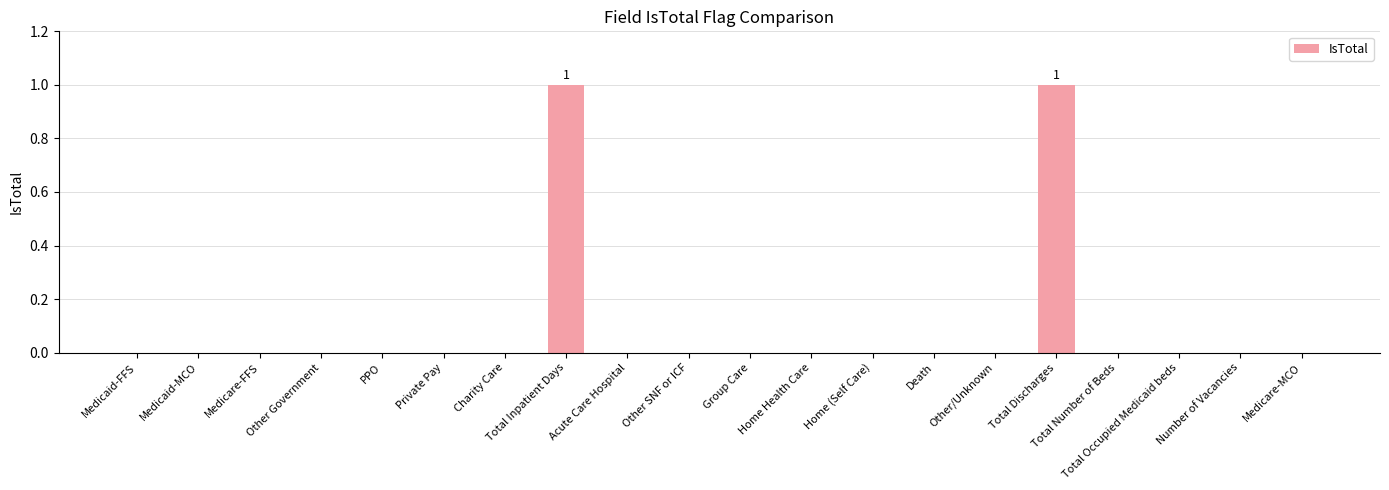

Count the number of data series in this chart.

1